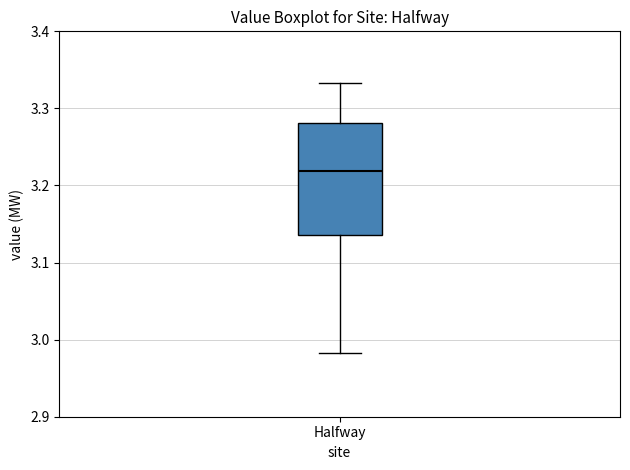

Transcribe this box plot: give where the median line is, the range the box spans, and where the two whiskers end, as read against the y-axis. The values are not printed on the chart, so give them approximately, as read against the axis.

median 3.22, box 3.14 to 3.28, whiskers 2.98 to 3.33